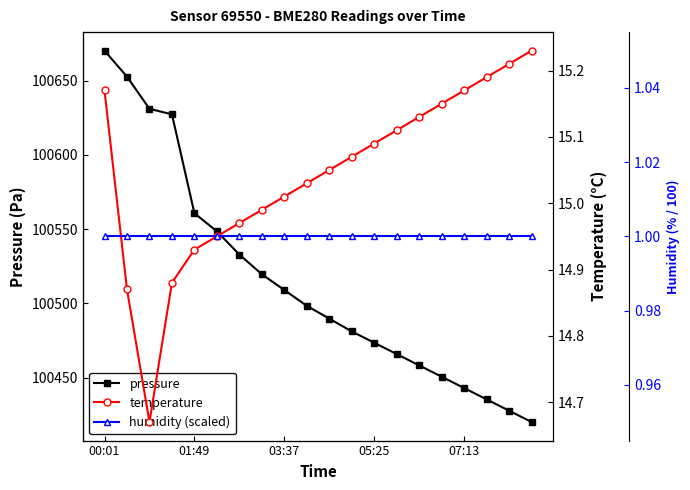

What is the sum of the pressure values at 11 and 00:01?

201151.1